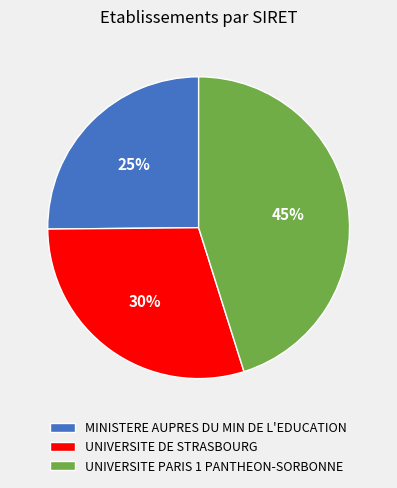

Is there a majority slice in this chart?

No